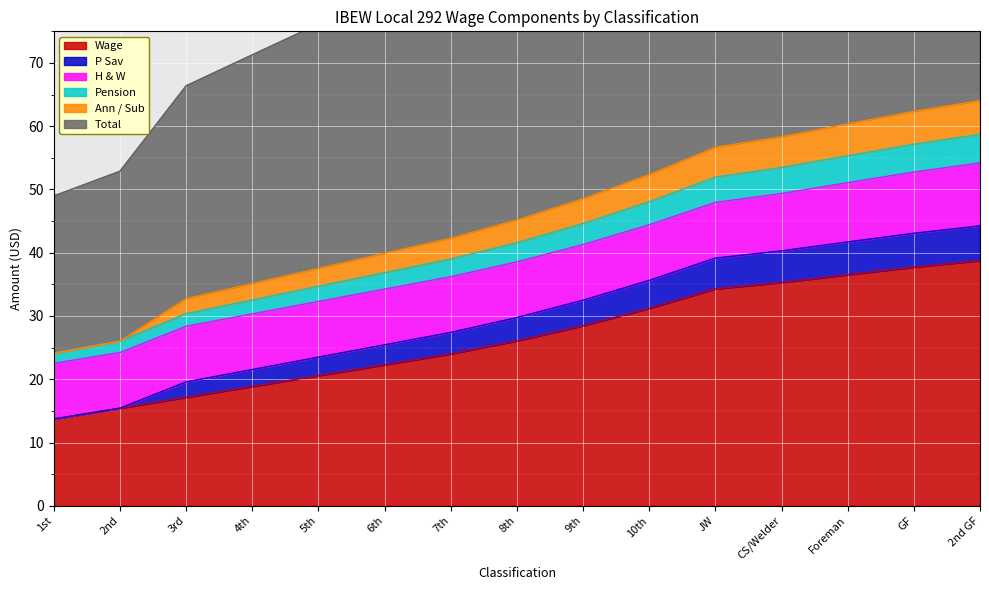

The value of Pension at Foreman is 76.7. True or false?

False